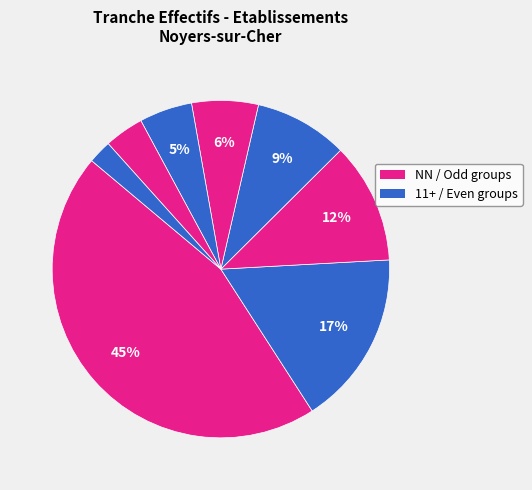

How many segments does this pie chart have?

8